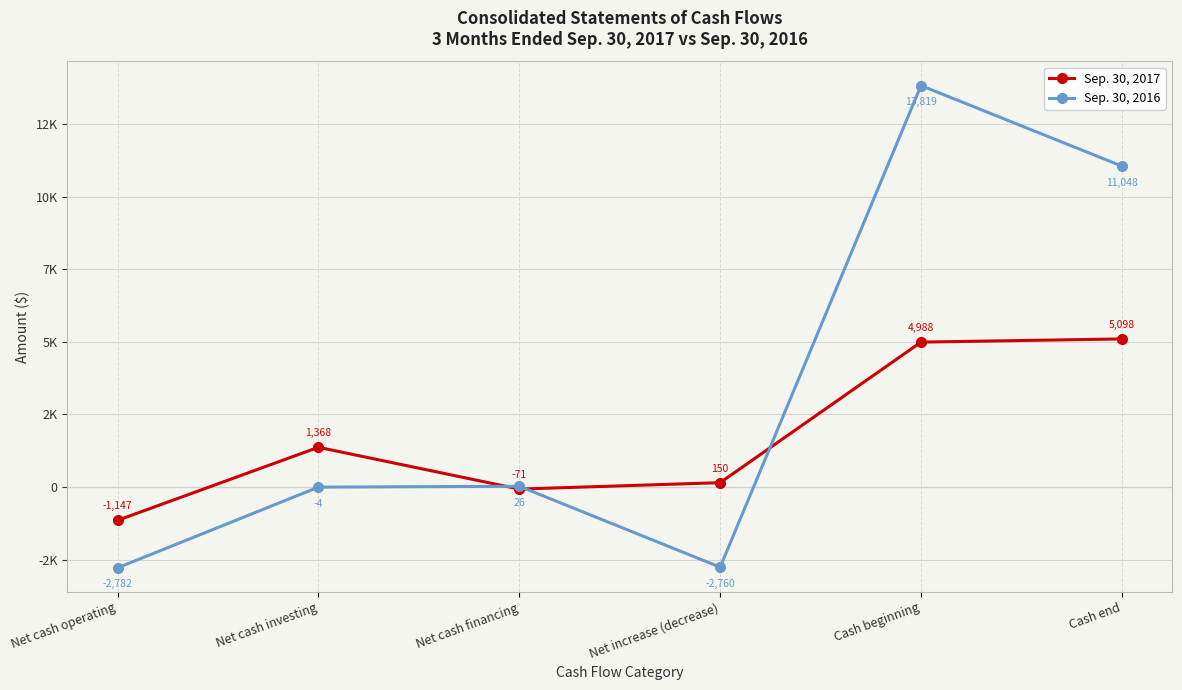

Which has a higher value, Cash end or Net cash operating?

Cash end